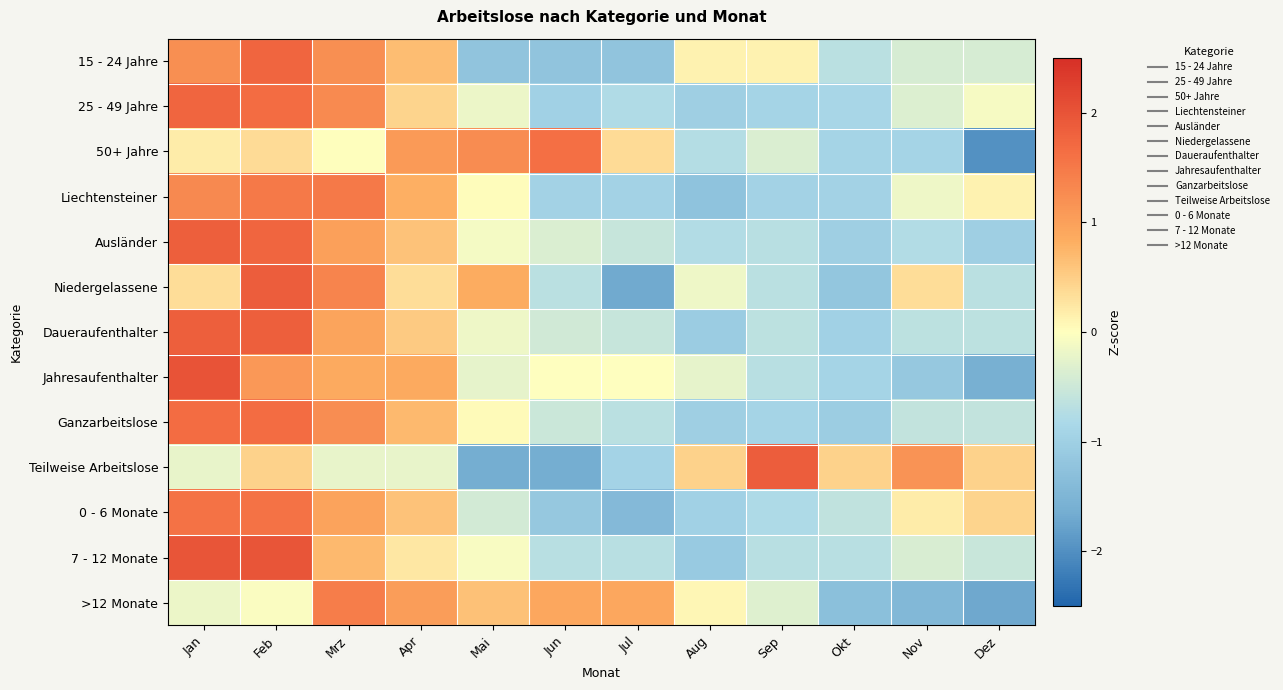

At which category is the sum across all series the highest?

Feb